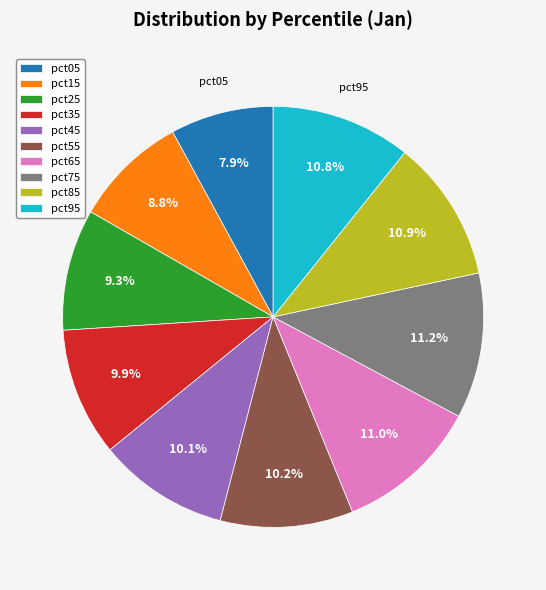

Does pct95 account for over 50% of the chart?

No